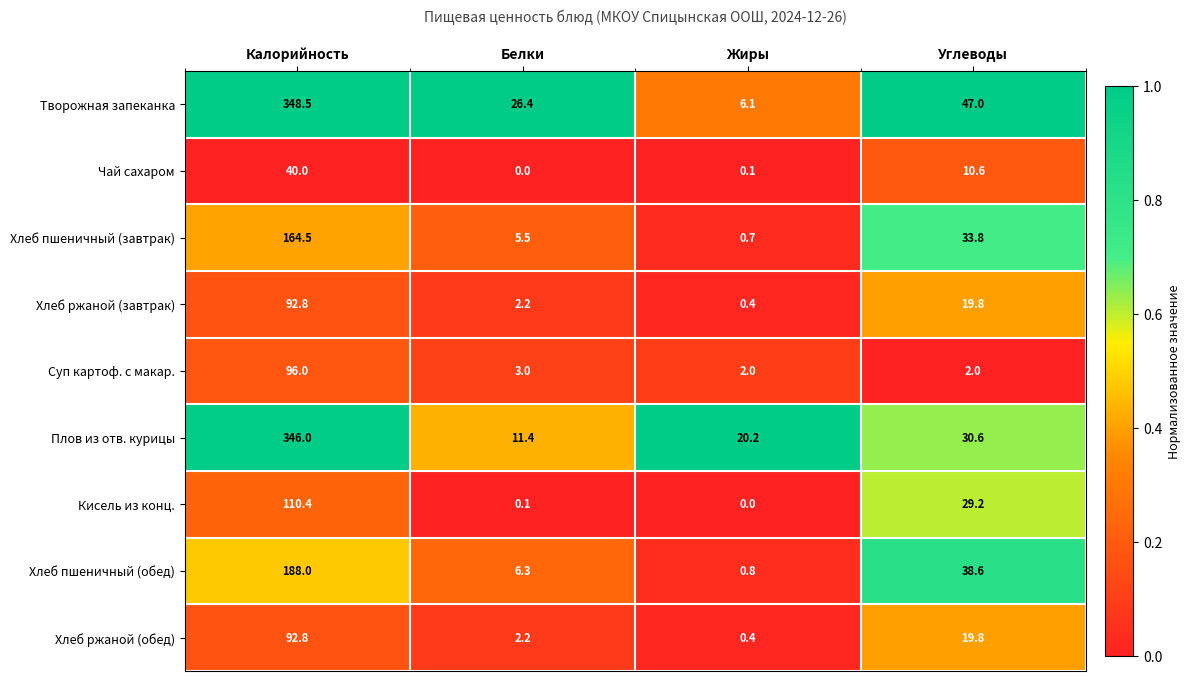

Read the Плов из отв. курицы value at Жиры.

20.2